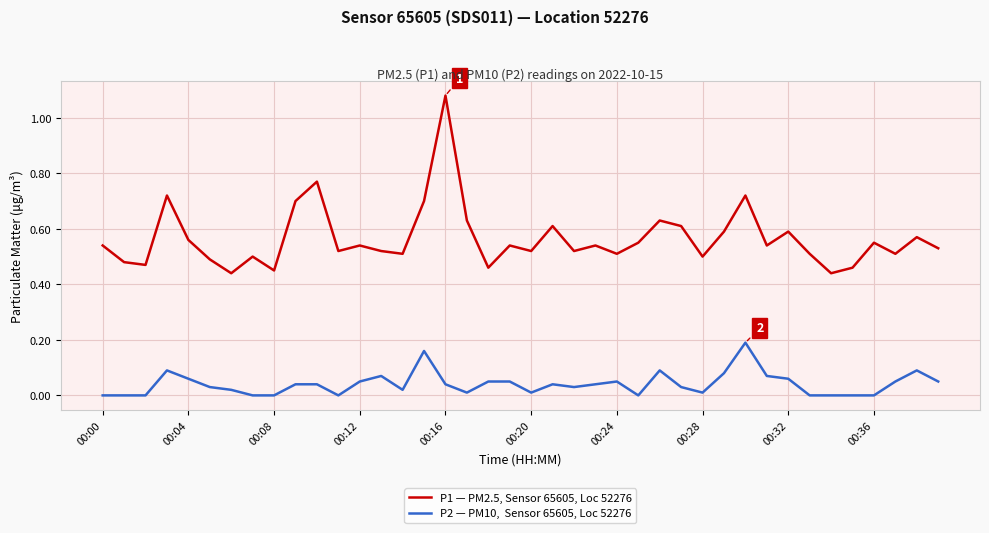

At which category does the chart reach its peak across all series?

00:16